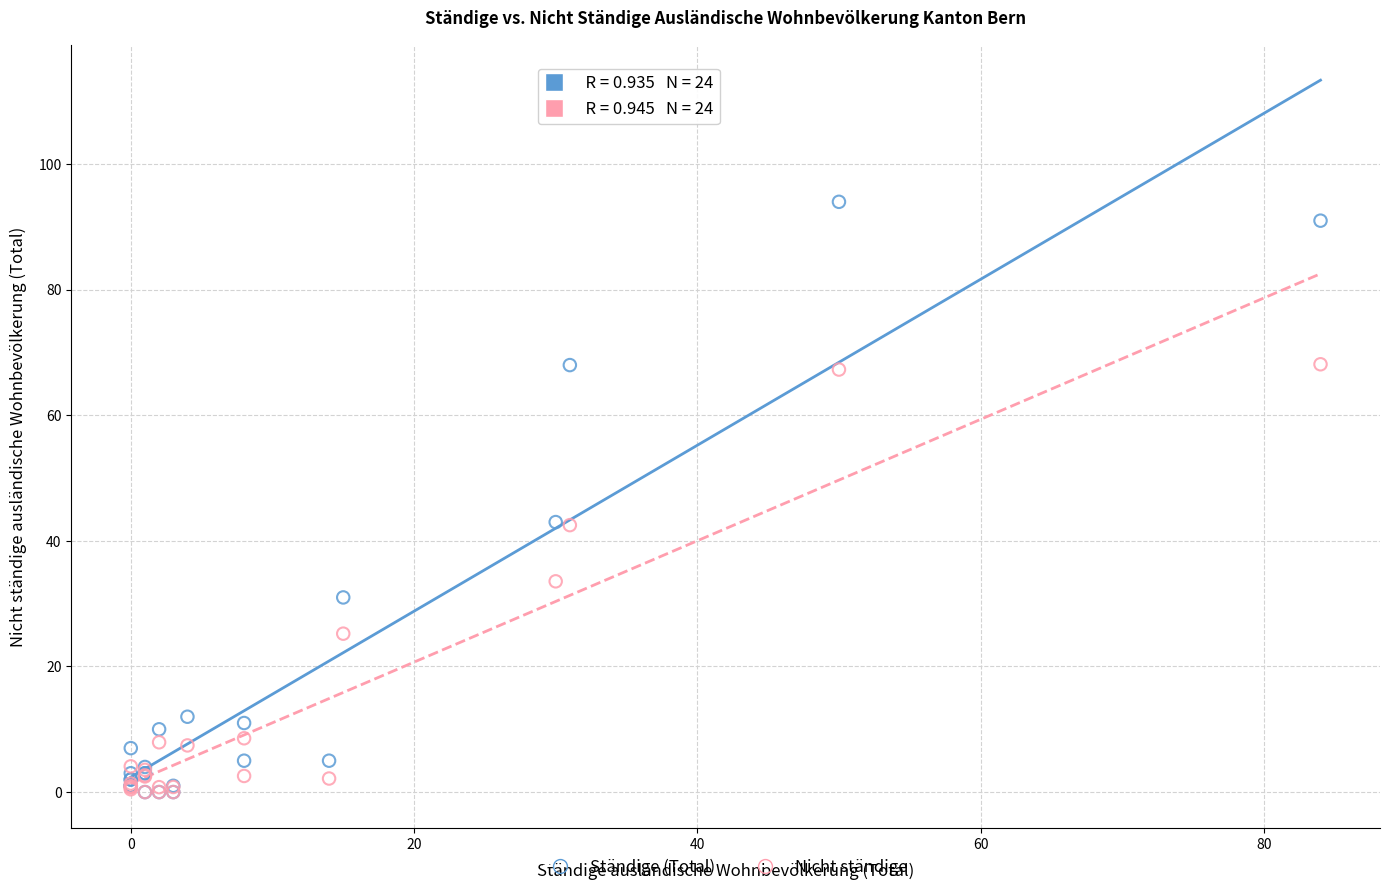

Which series has the widest spread of Y values?

Ständige (Total)